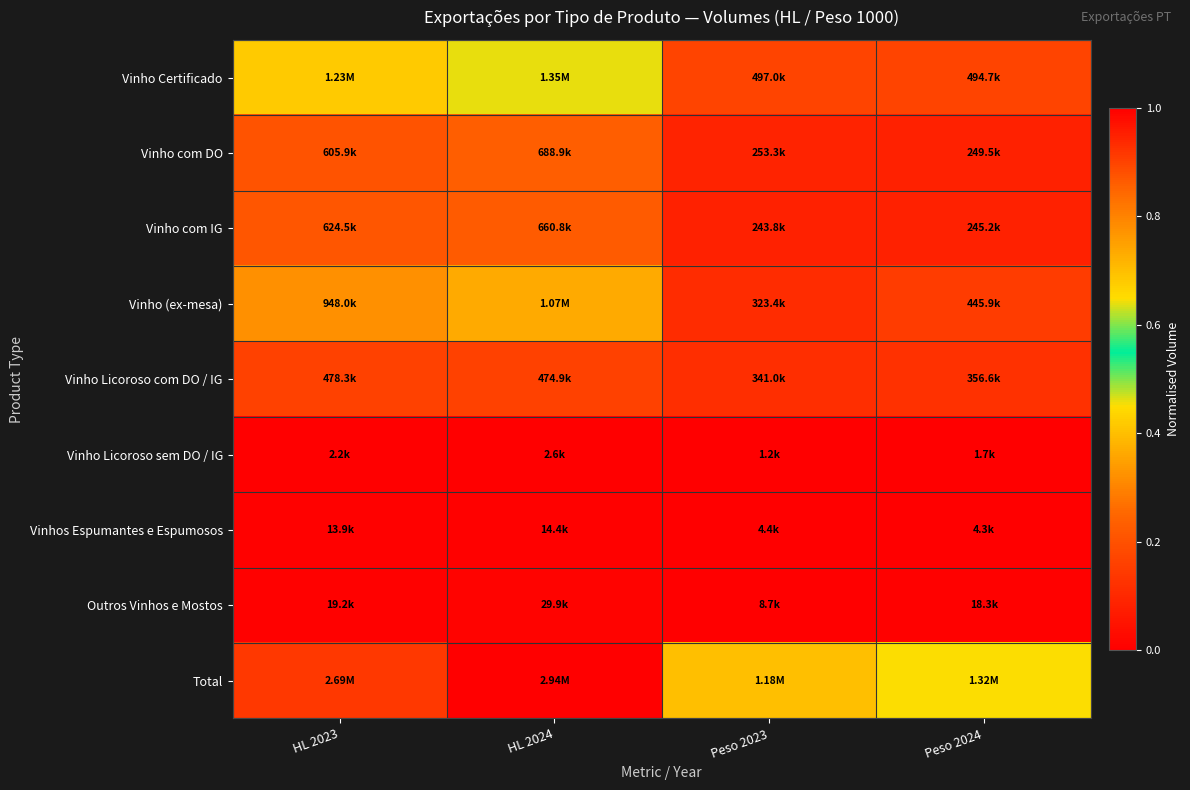

Reading left to right, transcribe all the data shown in this chart.

Vinho Certificado: HL 2023=0.4	HL 2024=0.5	Peso 2023=0.2	Peso 2024=0.2
Vinho com DO: HL 2023=0.2	HL 2024=0.2	Peso 2023=0.1	Peso 2024=0.1
Vinho com IG: HL 2023=0.2	HL 2024=0.2	Peso 2023=0.1	Peso 2024=0.1
Vinho (ex-mesa): HL 2023=0.3	HL 2024=0.4	Peso 2023=0.1	Peso 2024=0.2
Vinho Licoroso com DO / IG: HL 2023=0.2	HL 2024=0.2	Peso 2023=0.1	Peso 2024=0.1
Vinho Licoroso sem DO / IG: HL 2023=0.0	HL 2024=0.0	Peso 2023=0.0	Peso 2024=0.0
Vinhos Espumantes e Espumosos: HL 2023=0.0	HL 2024=0.0	Peso 2023=0.0	Peso 2024=0.0
Outros Vinhos e Mostos: HL 2023=0.0	HL 2024=0.0	Peso 2023=0.0	Peso 2024=0.0
Total: HL 2023=0.9	HL 2024=1.0	Peso 2023=0.4	Peso 2024=0.4